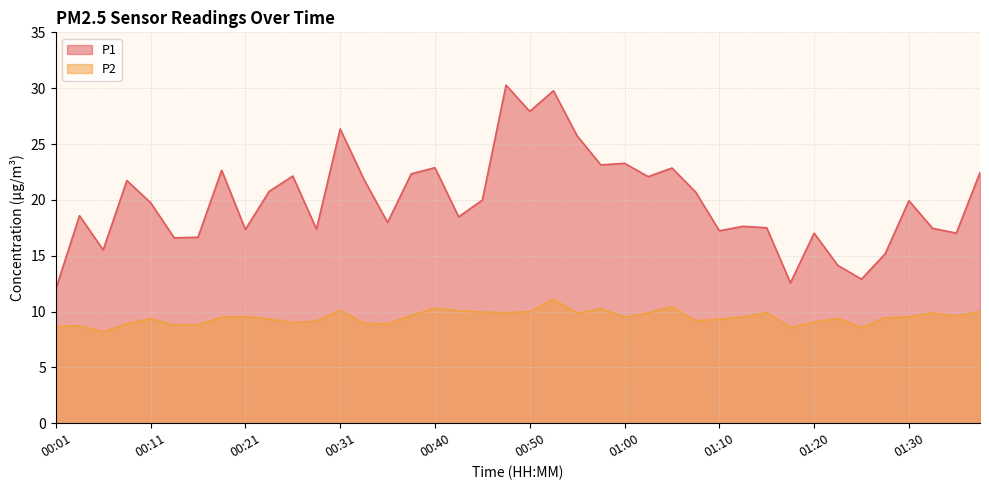

True or false: P2 and P1 intersect in this chart.

False